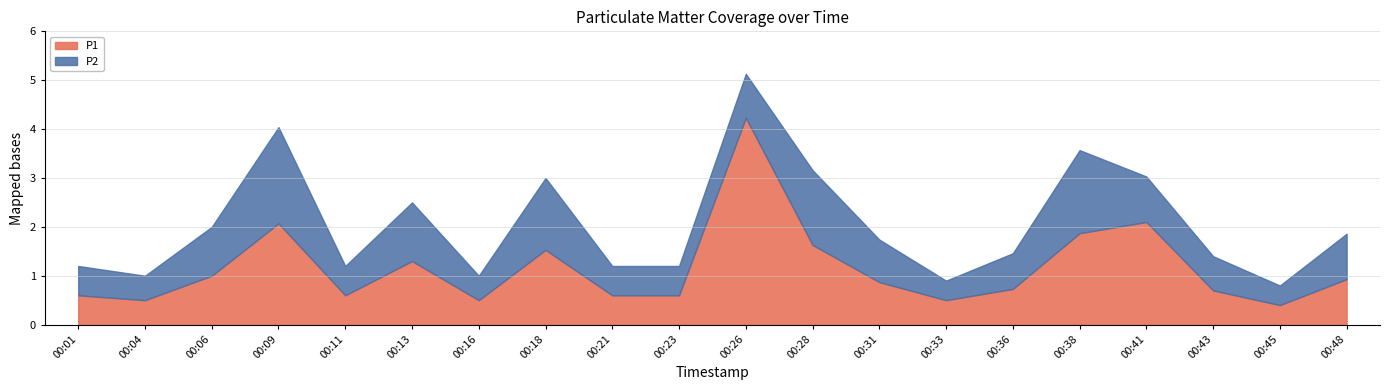

True or false: P2 and P1 intersect in this chart.

False